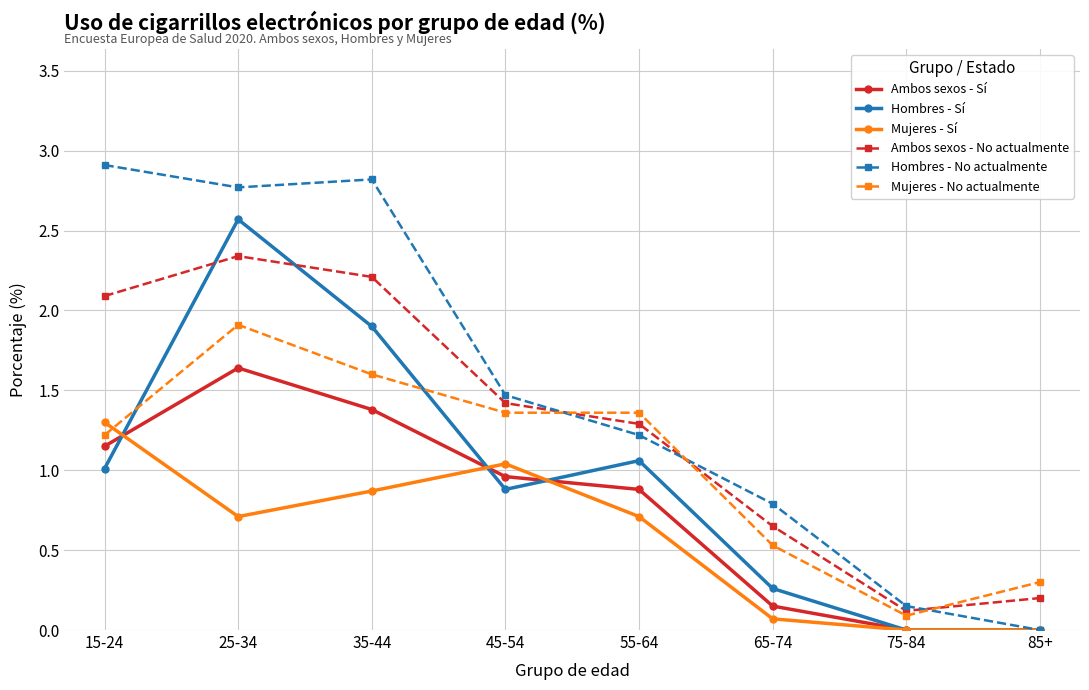

How many interior local peaks does the Ambos sexos - No actualmente series have?

1